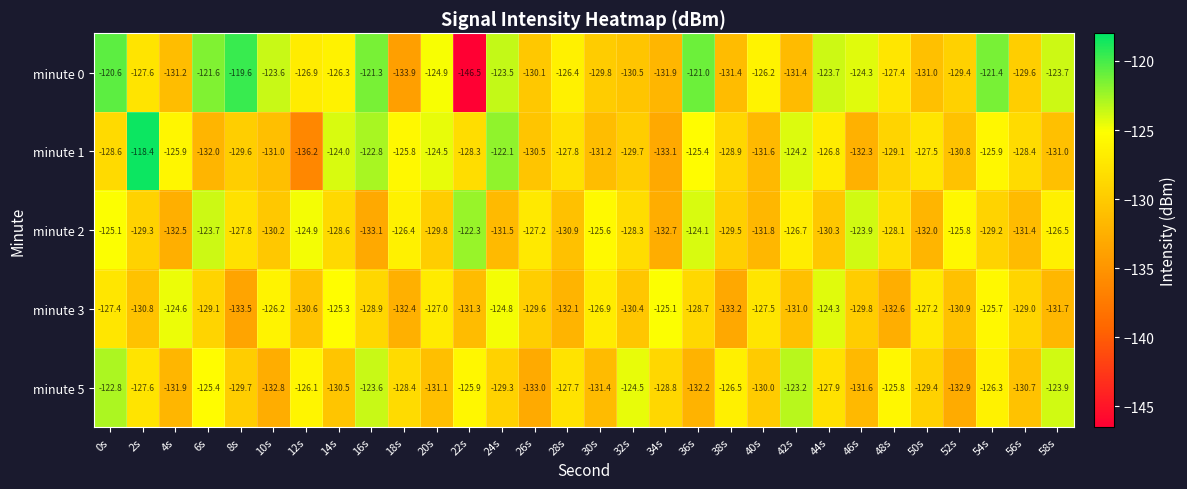

Count the number of categories in the chart.

30